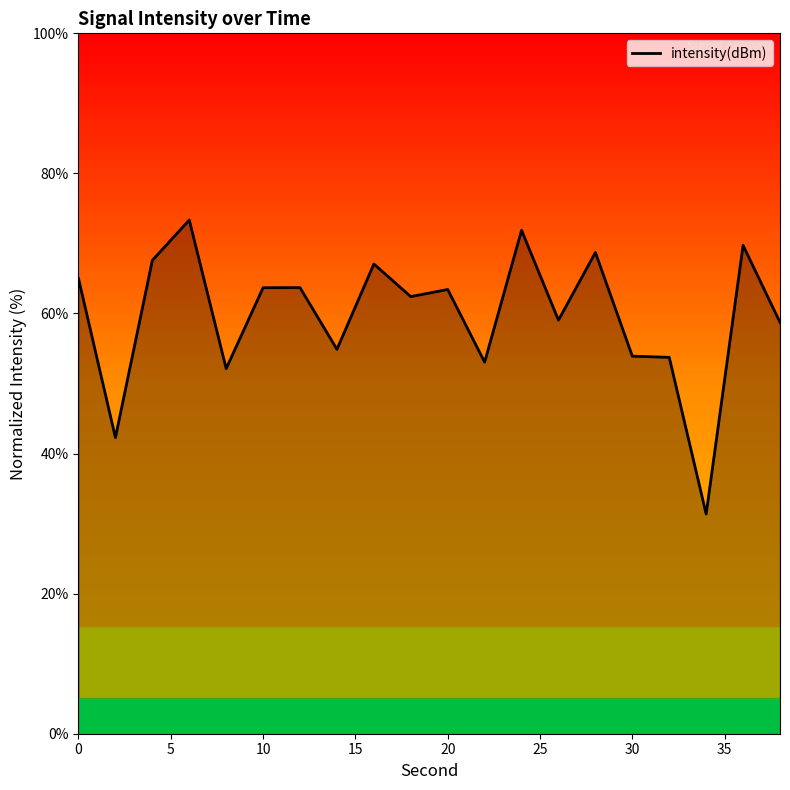

Does the chart have visible grid lines?

No